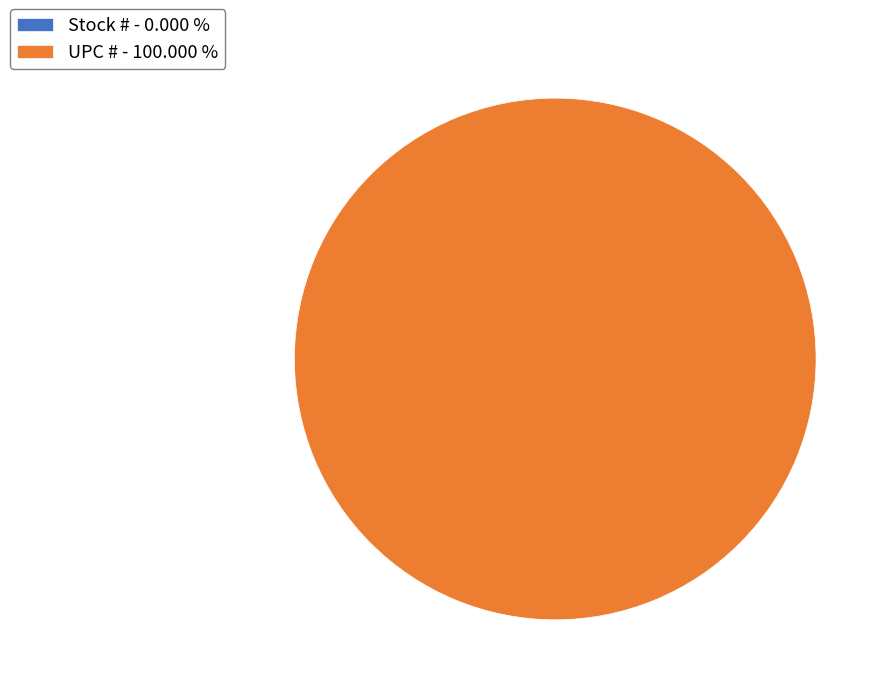

Approximately how many times larger is the value at UPC # compared to Stock #?

450983304.1